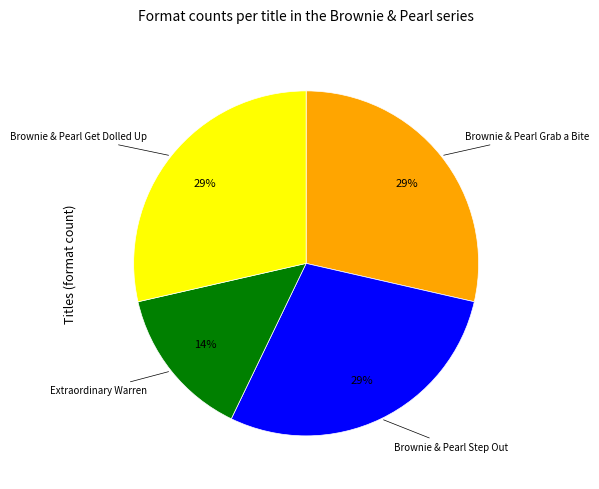

Does any single category account for the majority?

No